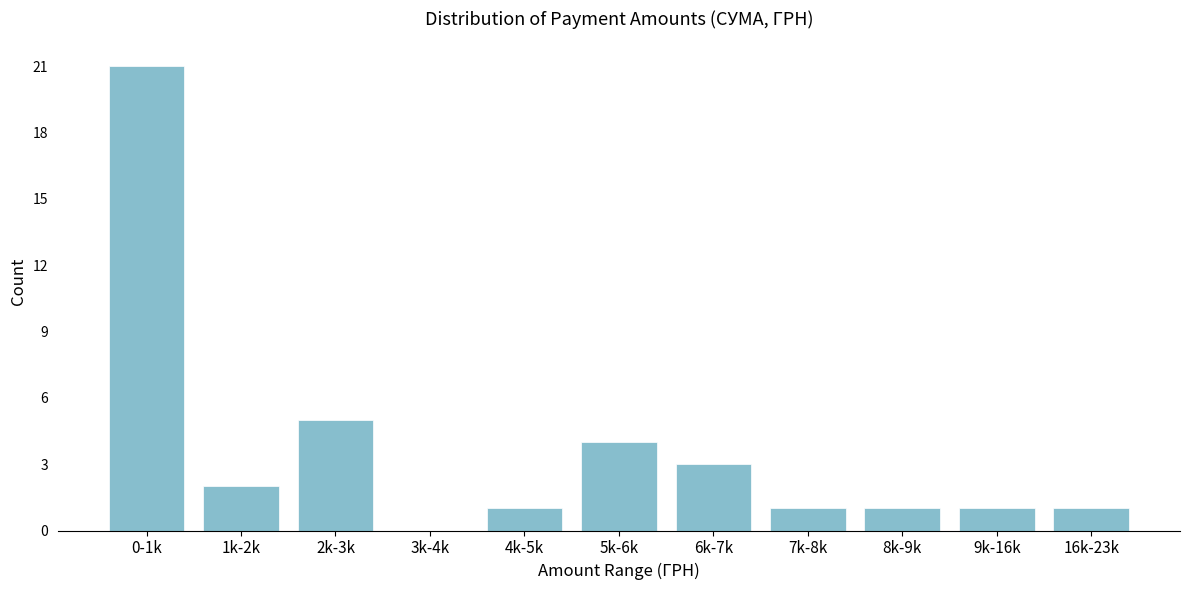

Reading right to left, list all the values displayed in this chart.

16k-23k=1	9k-16k=1	8k-9k=1	7k-8k=1	6k-7k=3	5k-6k=4	4k-5k=1	3k-4k=0	2k-3k=5	1k-2k=2	0-1k=21